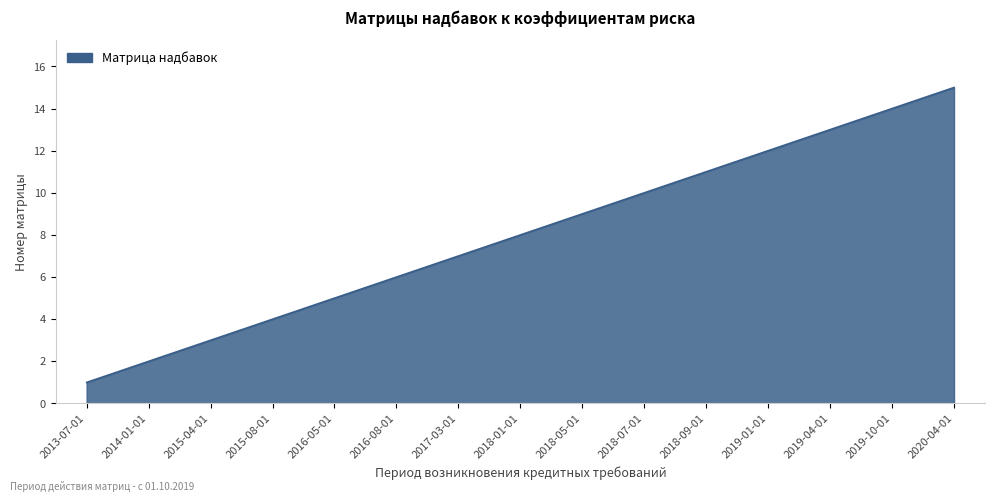

Does the chart display data point markers on the line(s)?

No